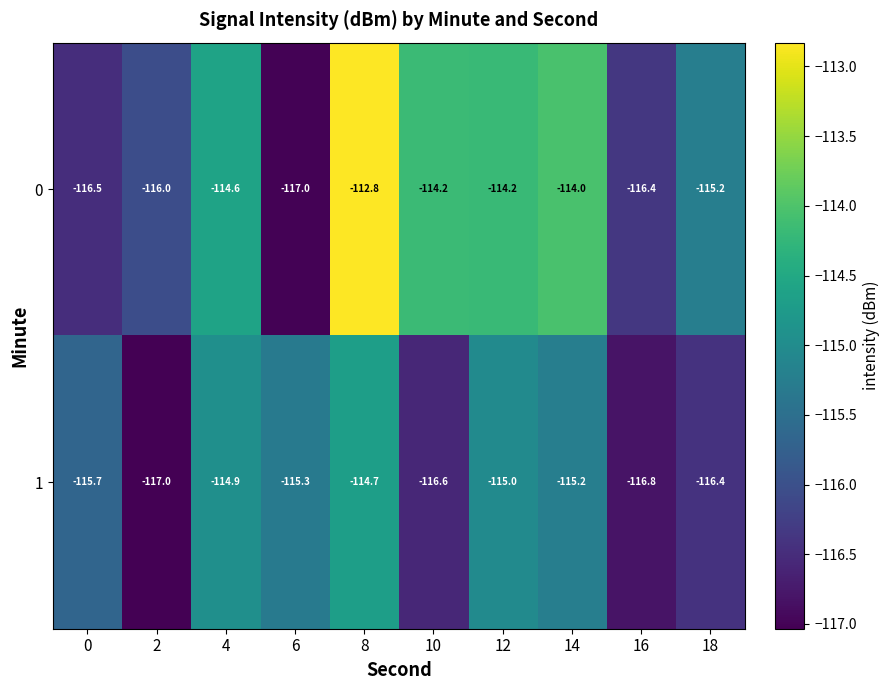

At which category is the sum across all series the highest?

8